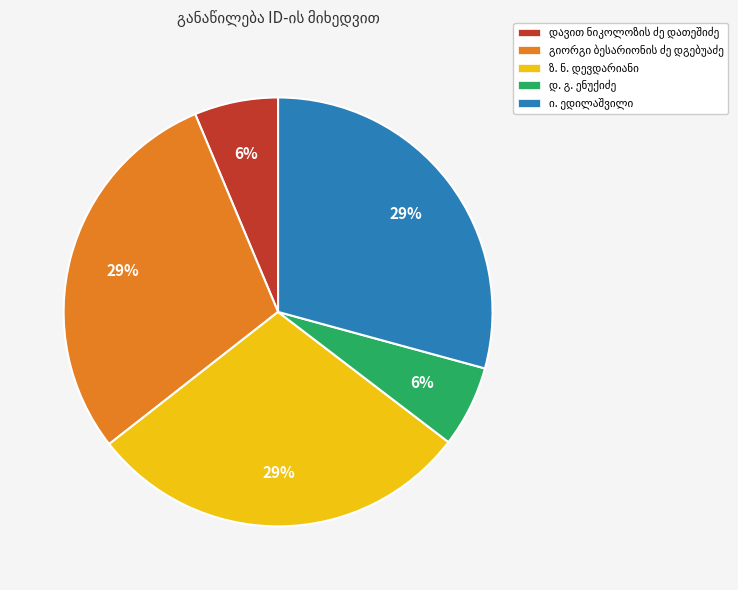

To the nearest percent, what is the average slice percentage?

20%